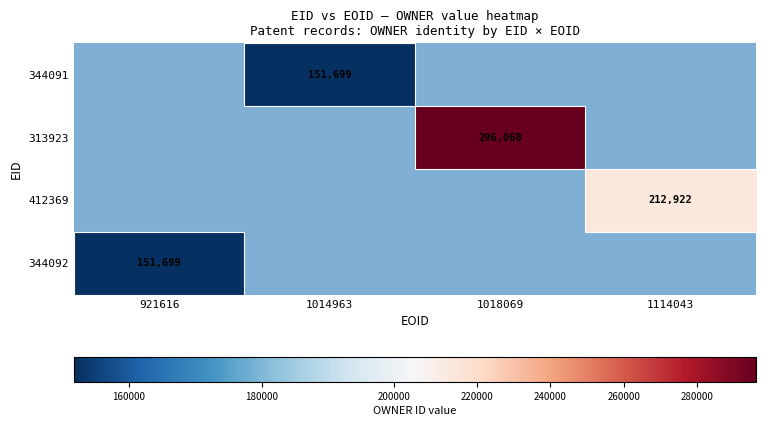

Is it true that 344092 equals 151699 at 921616?

True